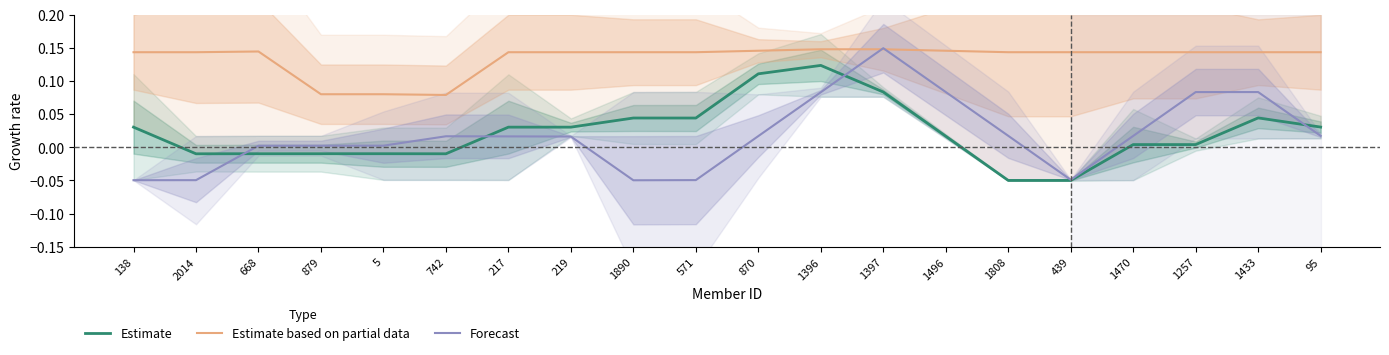

In Estimate based on partial data, how many points are lower than both neighbors (excluding endpoints)?

4